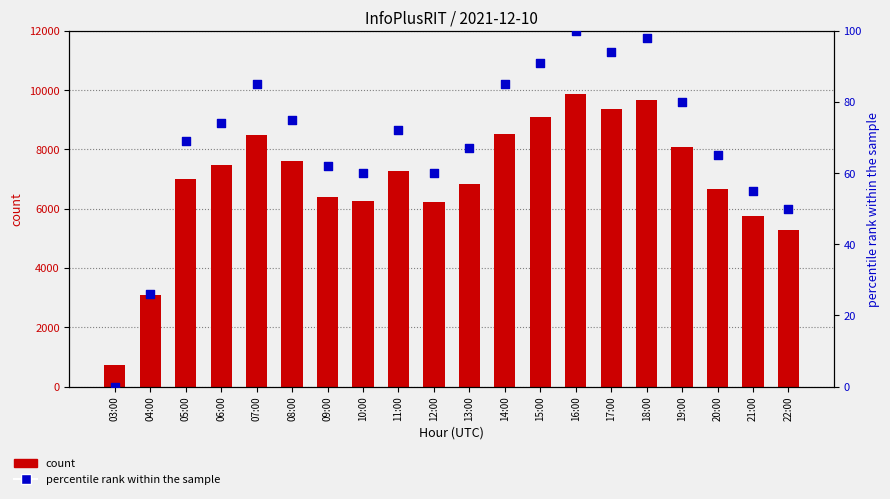

At which category is the sum across all series the highest?

16:00